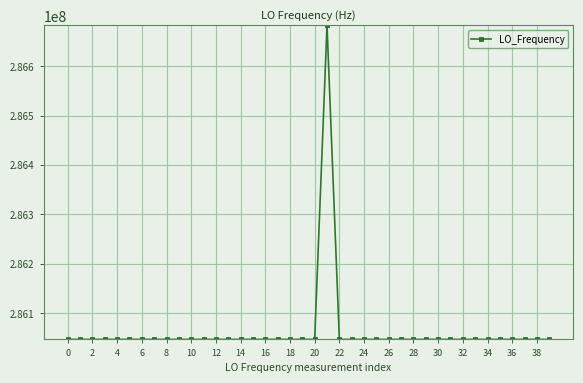

What is the smallest value displayed?

286046993.7